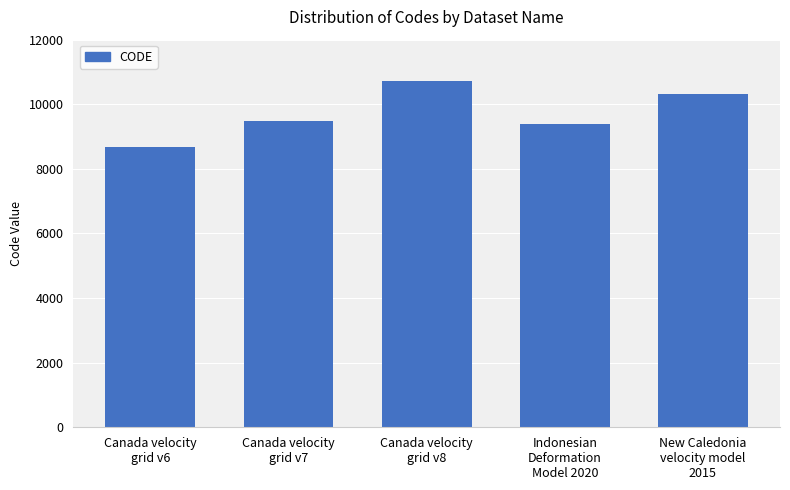

How many data points are less than 9483?

2